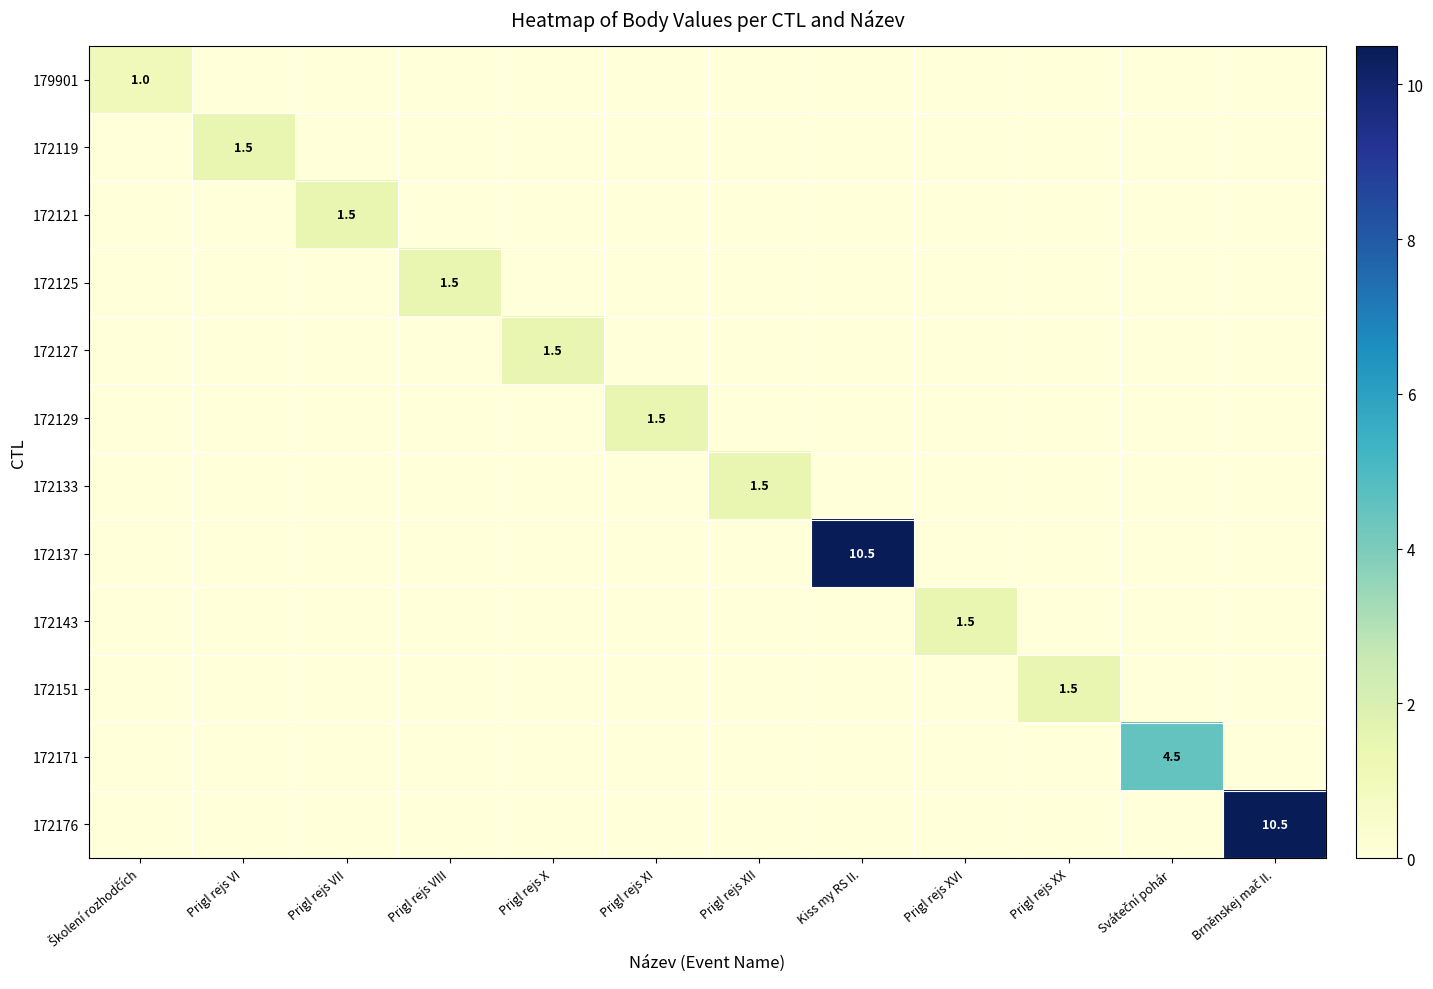

What is the total value across all series at Sváteční pohár?

4.5